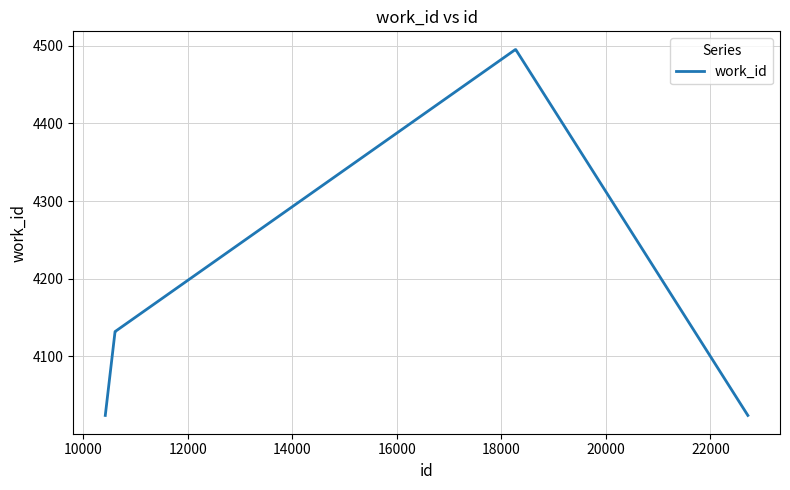

What is the minimum value shown in the chart?

4024